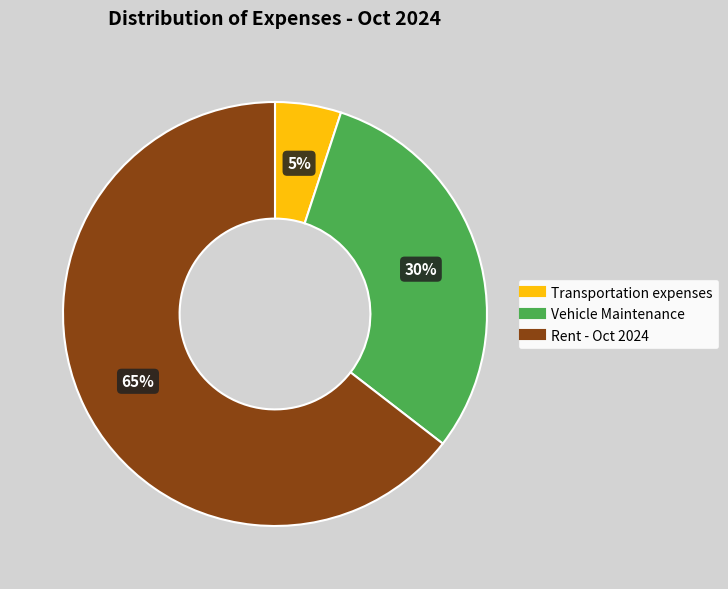

Which category has the biggest portion of the pie?

Rent - Oct 2024